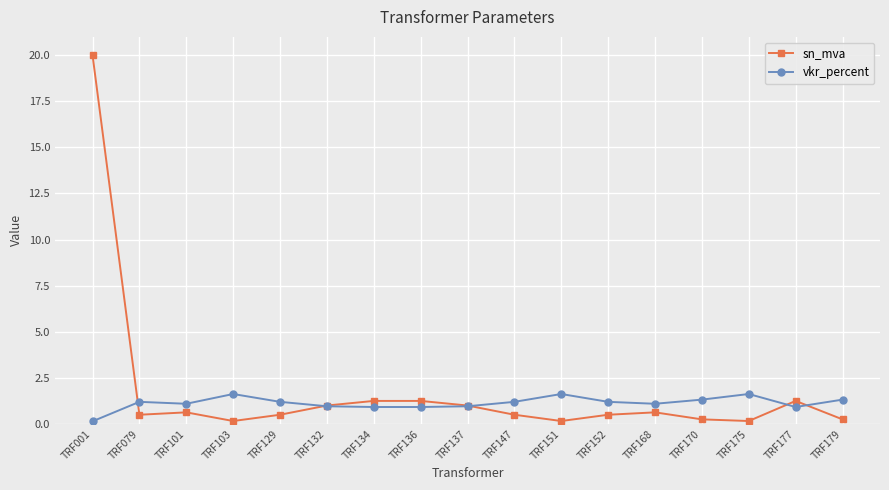

What is the approximate value of vkr_percent at TRF101?

1.1